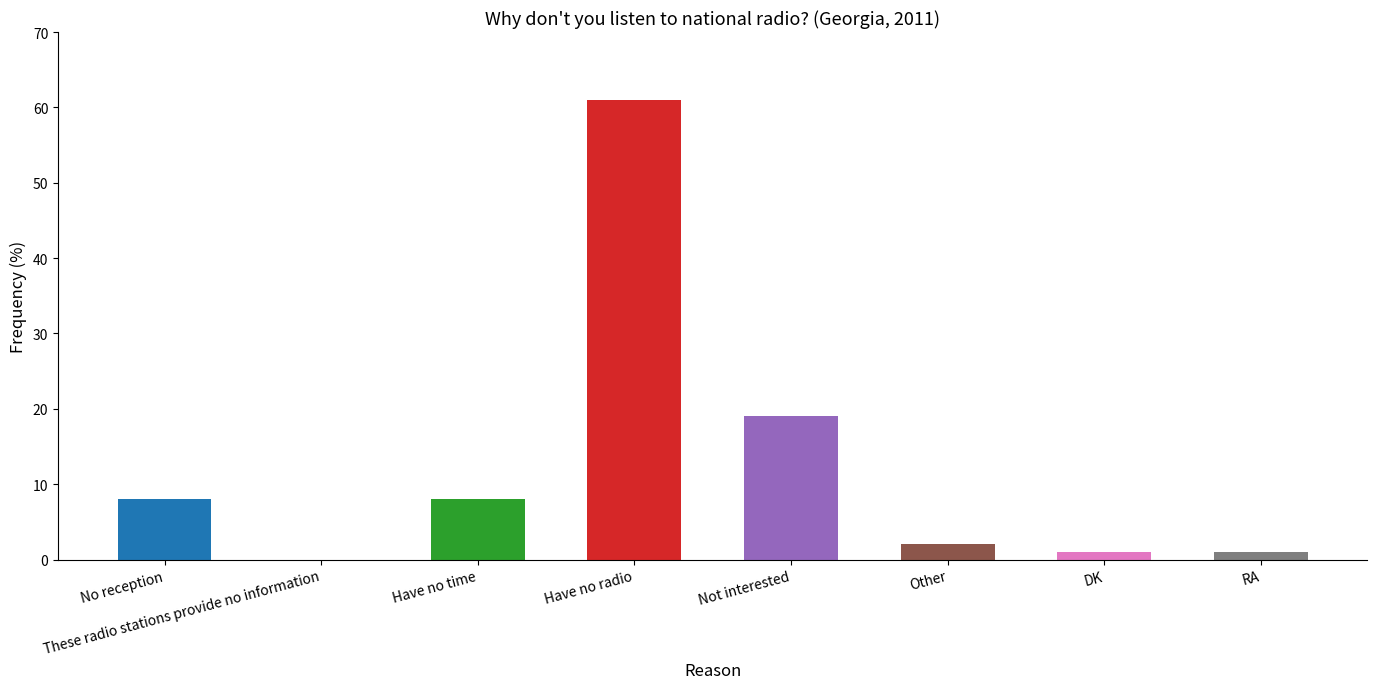

List the labels in order of value, smallest first.

These radio stations provide no information, DK, RA, Other, No reception, Have no time, Not interested, Have no radio